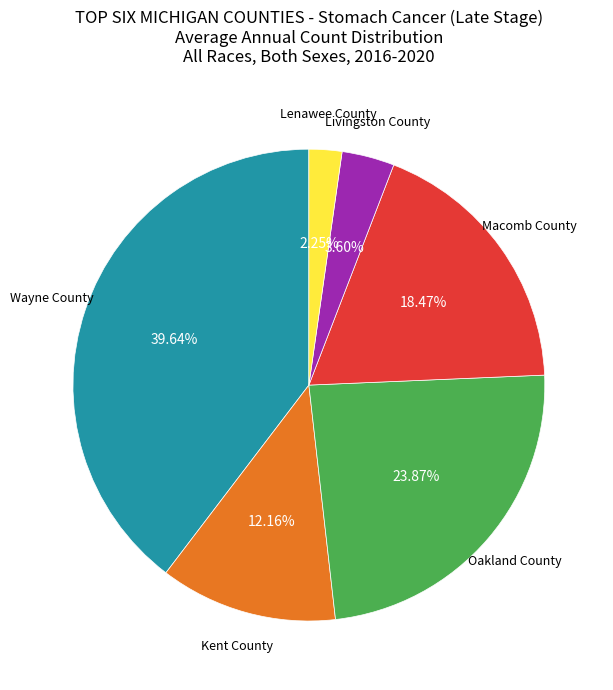

Does any single category account for the majority?

No